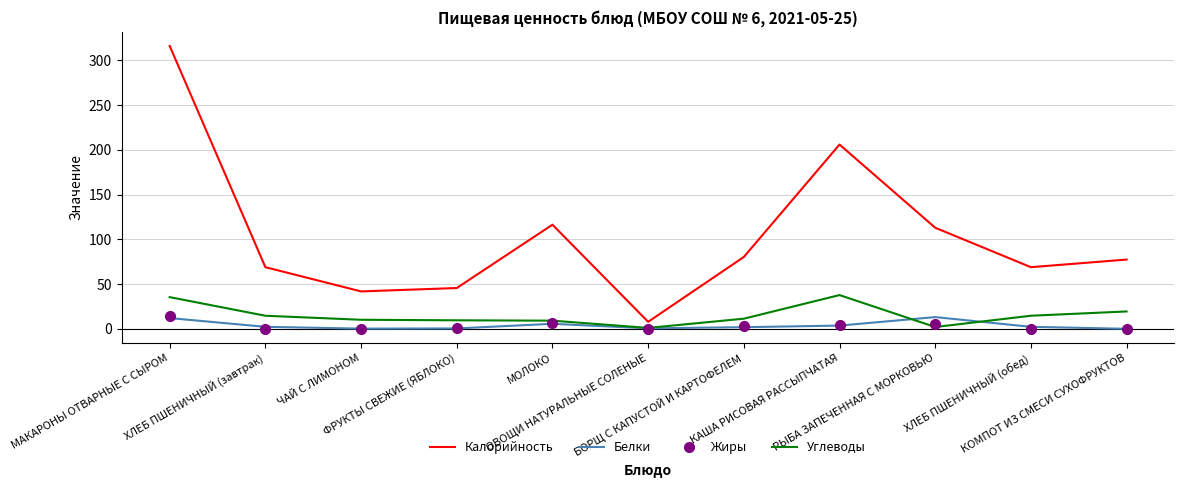

What is the maximum value for Калорийность?

316.2